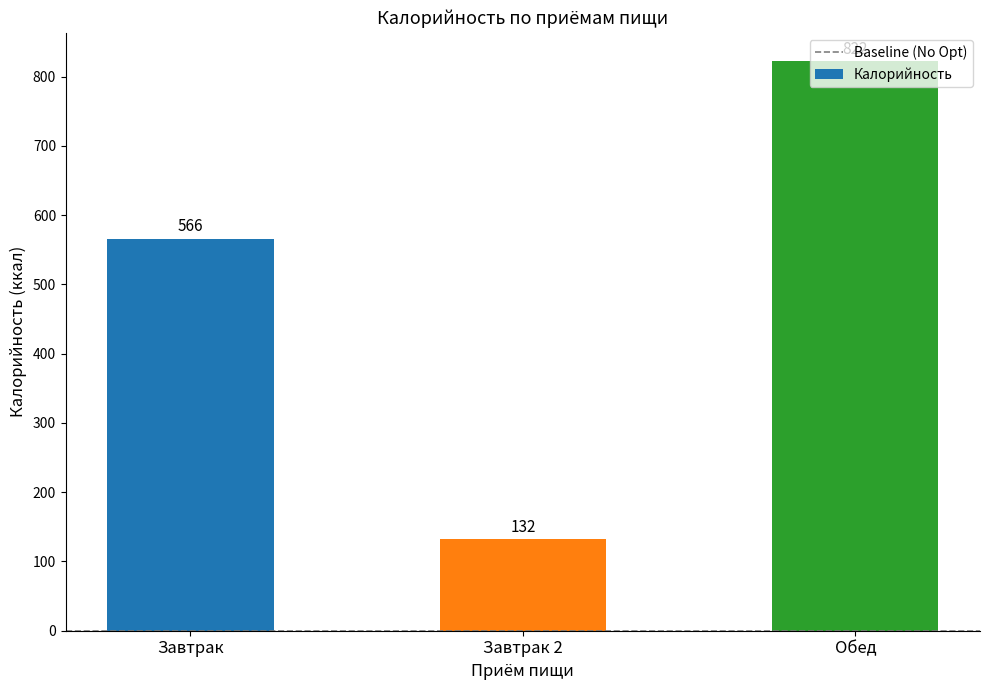

What is the value of the 2nd bar from the left?

132